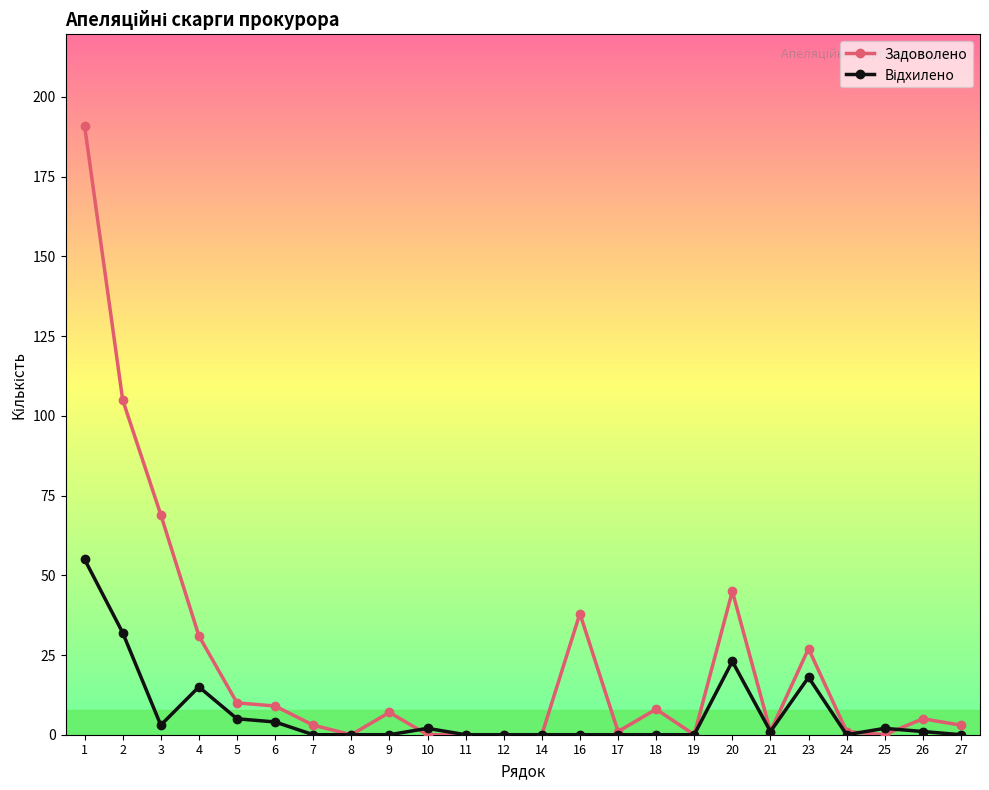

True or false: Задоволено has more than 0 points higher than both neighbors.

True